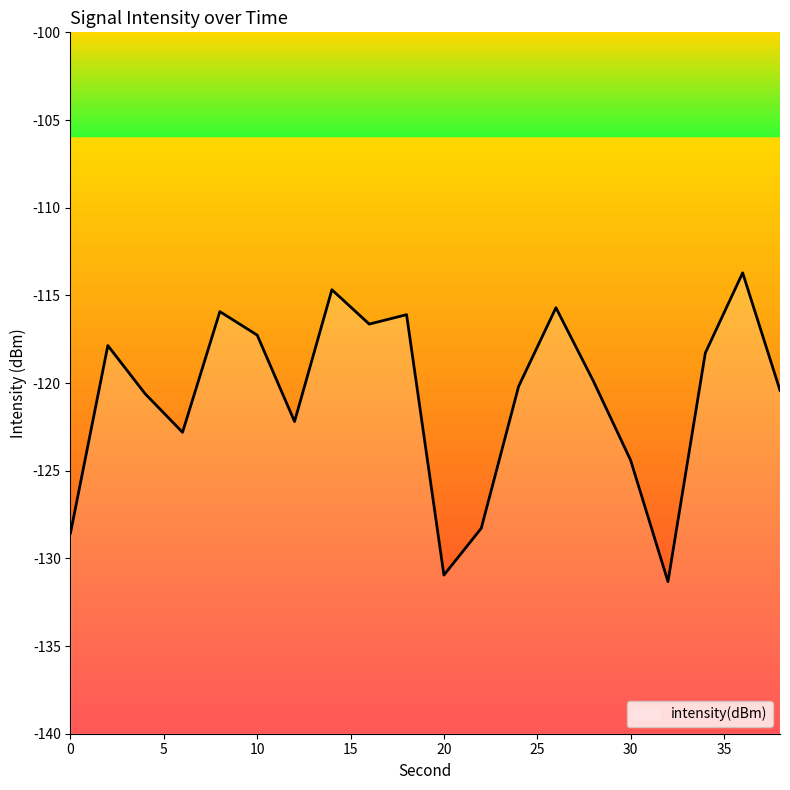

What is the change in value from 8 to 22?

-12.4